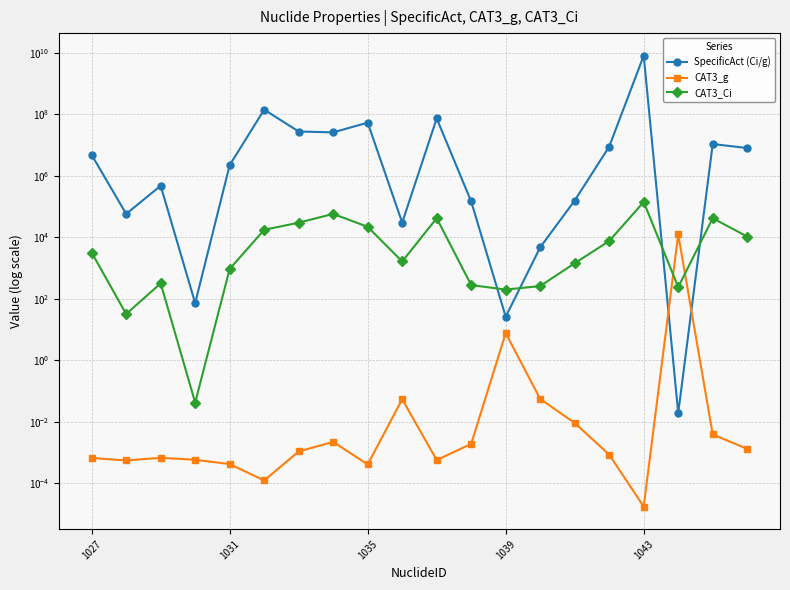

Is the value of CAT3_Ci at 10 greater than the value of SpecificAct (Ci/g) at 8?

No